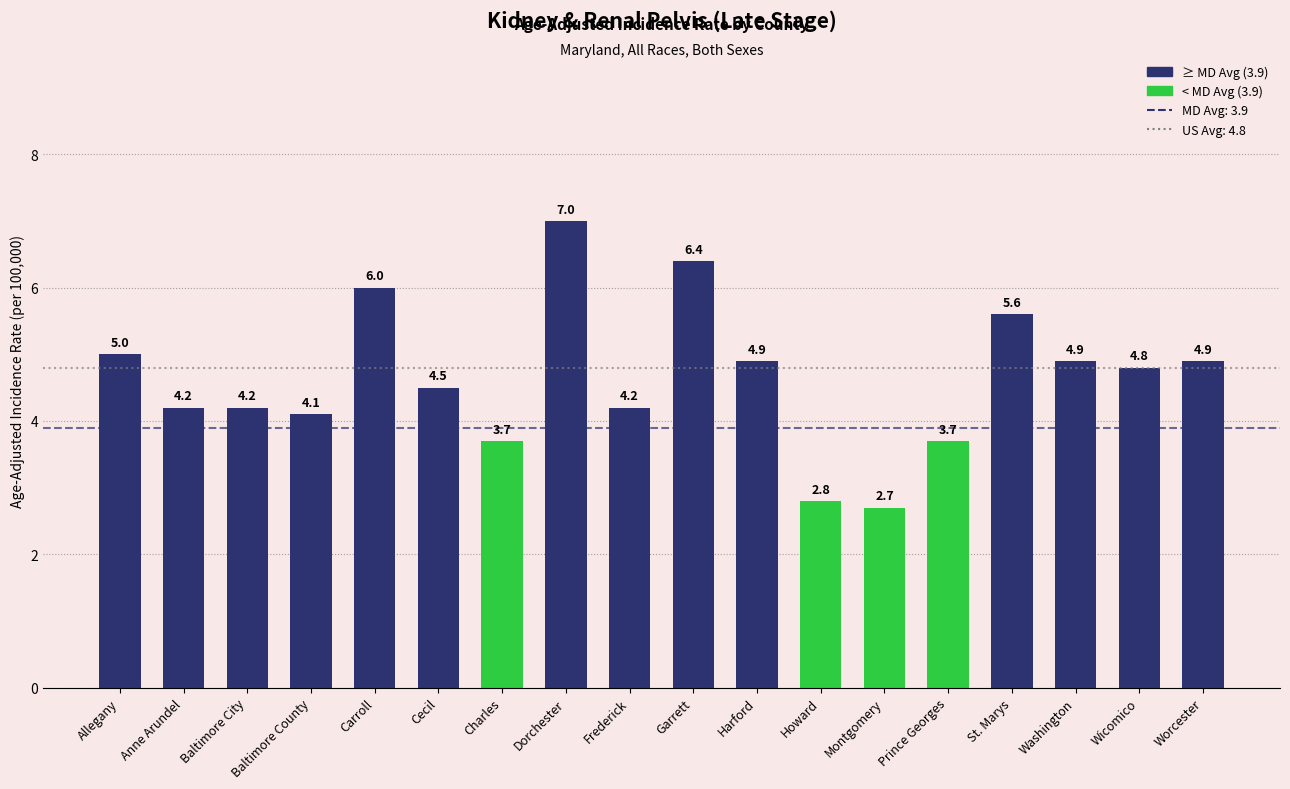

What is the sum of the values at Frederick and Charles?

7.9